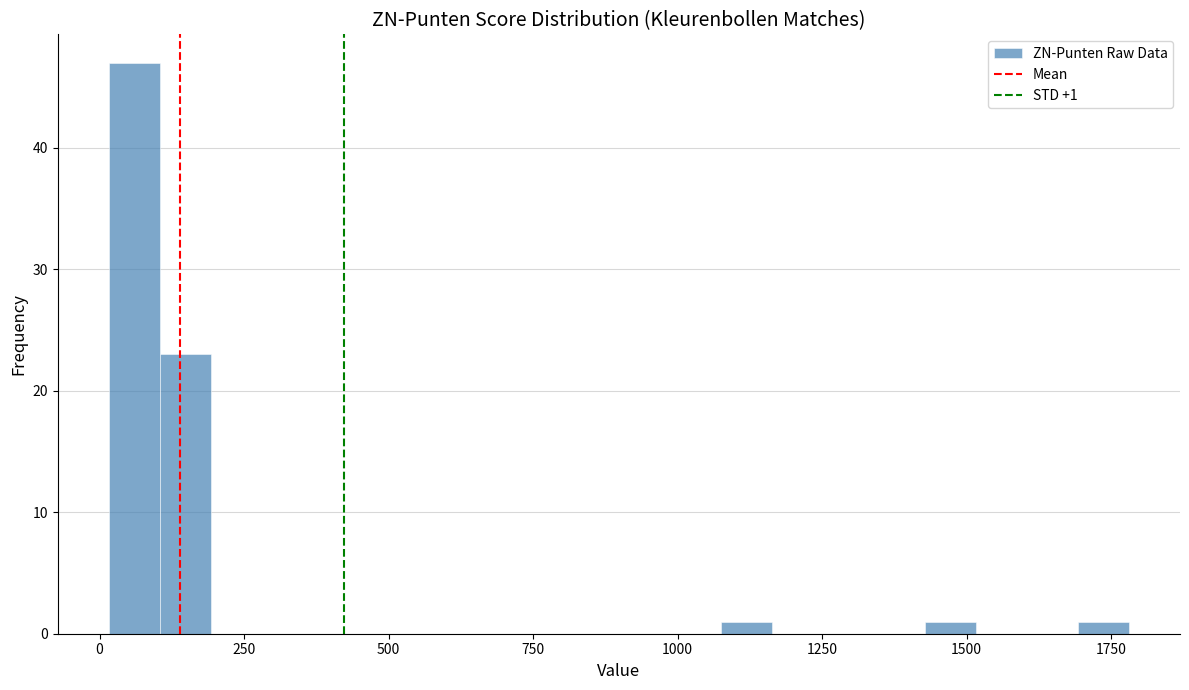

Around what value on the x-axis is the tallest bar? Give the approximate position of its centre, as read against the axis.

50